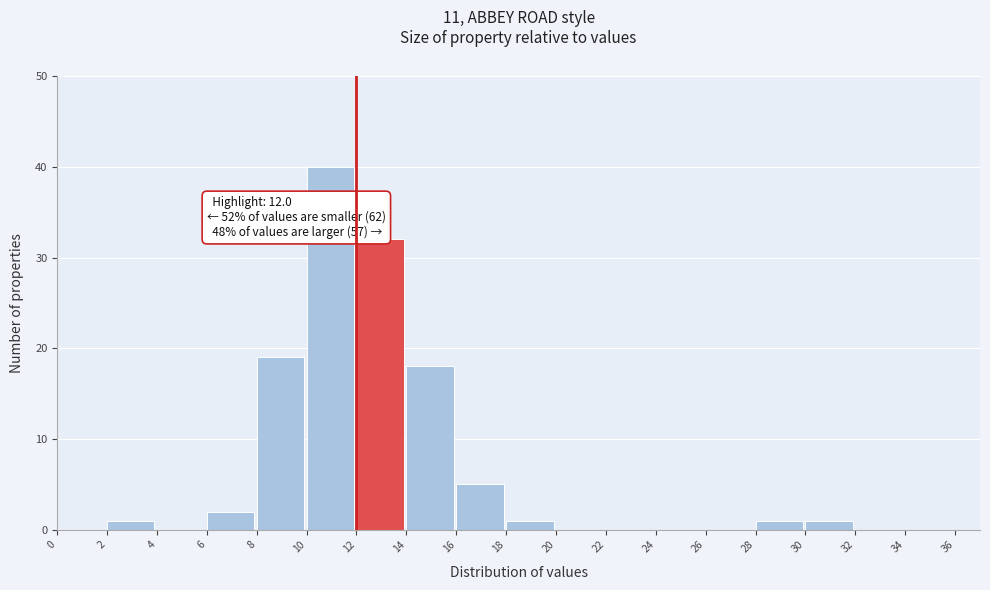

Which range on the x-axis has the tallest bar?

10 to 12